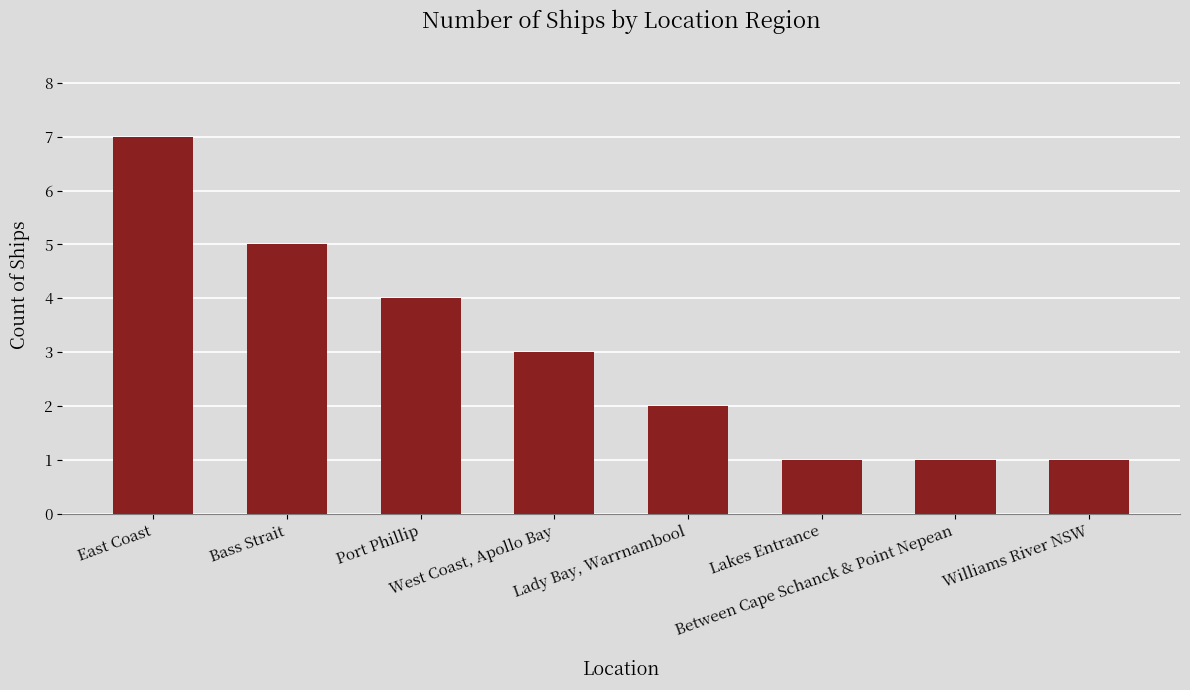

Reading right to left, list all the values displayed in this chart.

1	1	1	2	3	4	5	7